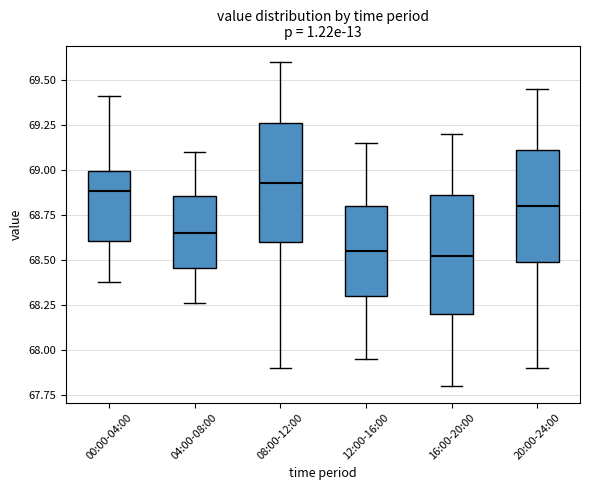

Reading left to right, transcribe this box plot: for each box, give where its median line is, the range the box spans, and where its two whiskers end, as read against the y-axis. The values are not printed on the chart, so give them approximately, as read against the axis.

00:00-04:00: median 68.90, box 68.60 to 69.00, whiskers 68.40 to 69.40
04:00-08:00: median 68.65, box 68.45 to 68.85, whiskers 68.25 to 69.10
08:00-12:00: median 68.95, box 68.60 to 69.25, whiskers 67.90 to 69.60
12:00-16:00: median 68.55, box 68.30 to 68.80, whiskers 67.95 to 69.15
16:00-20:00: median 68.55, box 68.20 to 68.85, whiskers 67.80 to 69.20
20:00-24:00: median 68.80, box 68.50 to 69.10, whiskers 67.90 to 69.45